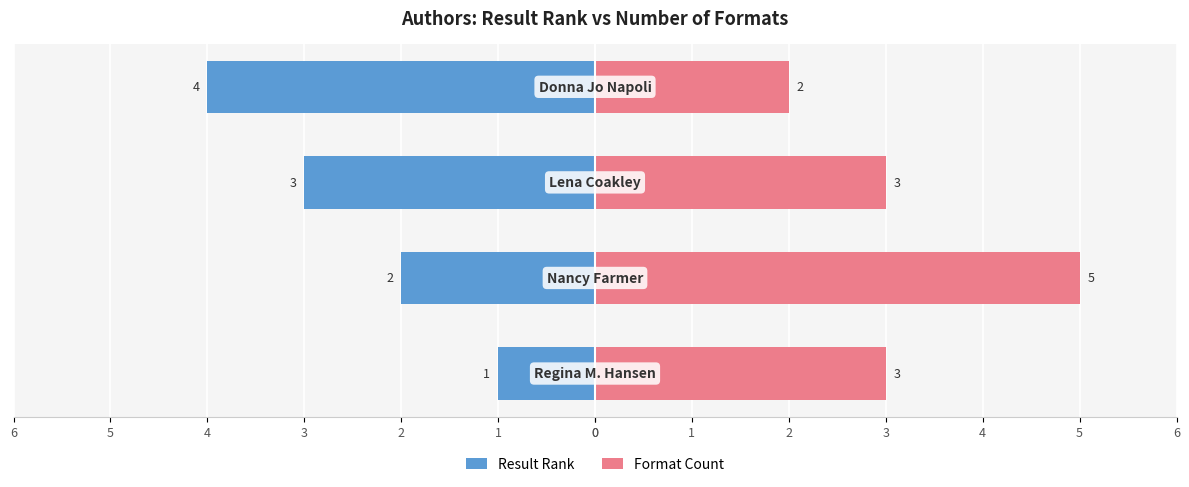

What is the difference between the Result Rank values at 3 and 0?

3